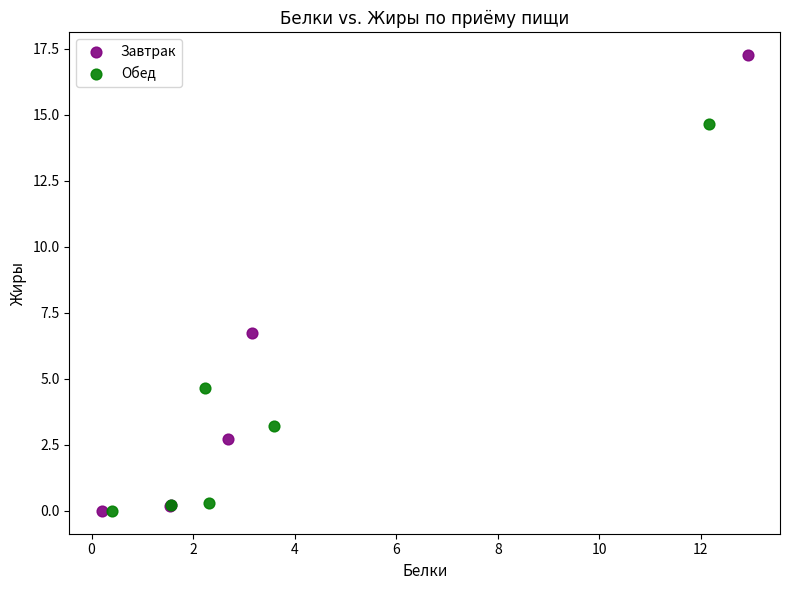

Which series has the widest spread of Y values?

Завтрак